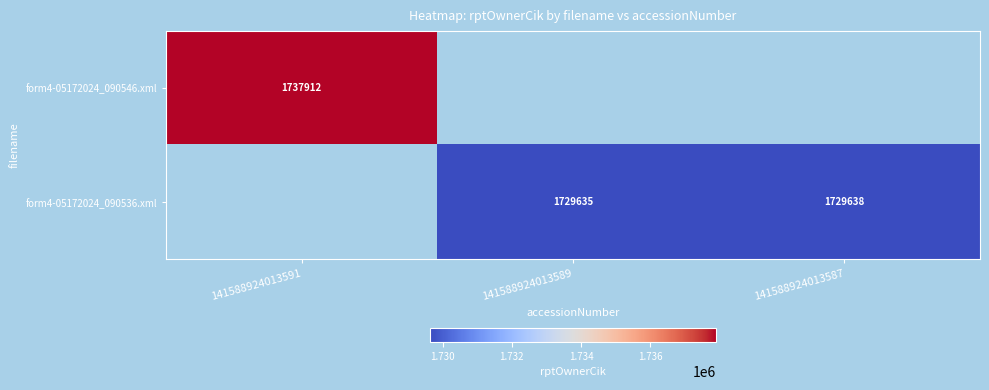

At how many categories does at least one series exceed 1733671?

1